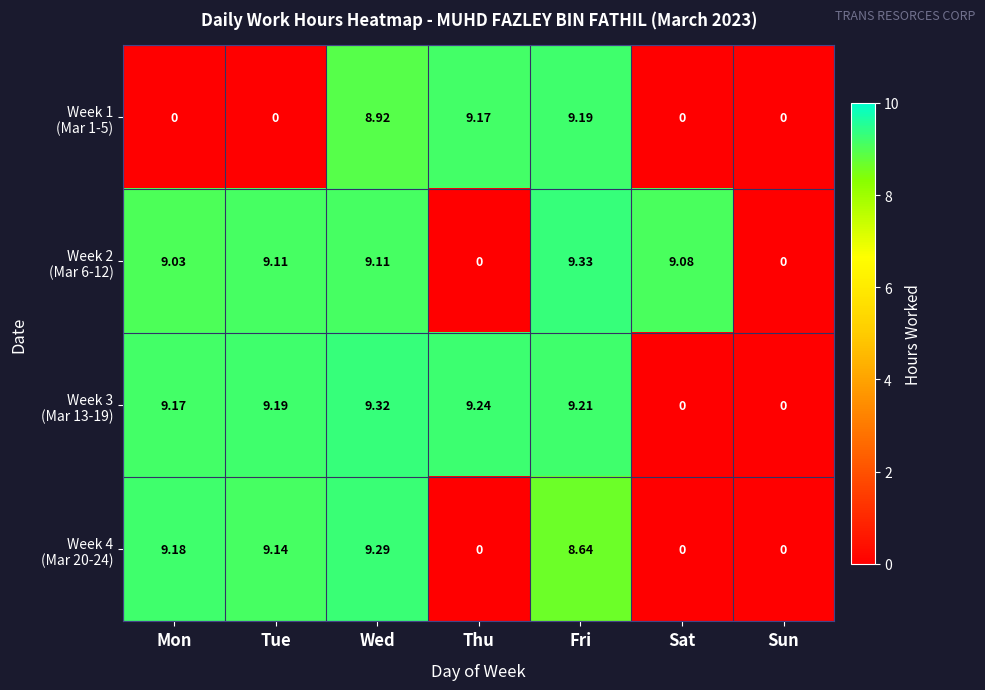

Which label corresponds to the largest value in the chart?

Fri